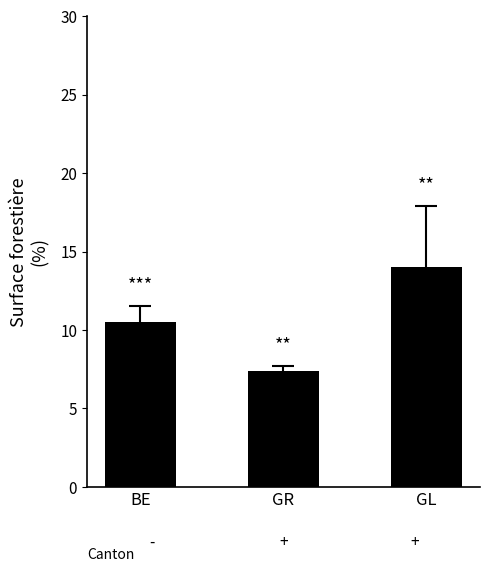

What is the difference between the maximum and minimum values?

6.6